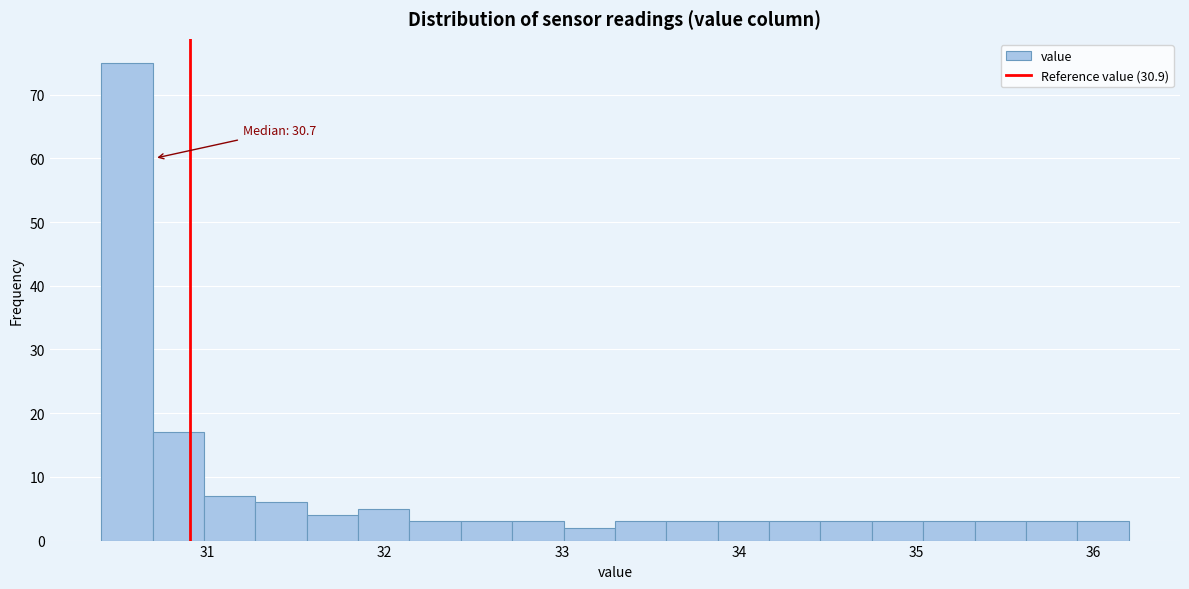

Read against the x-axis, roughly where is the centre of the tallest bar?

30.5